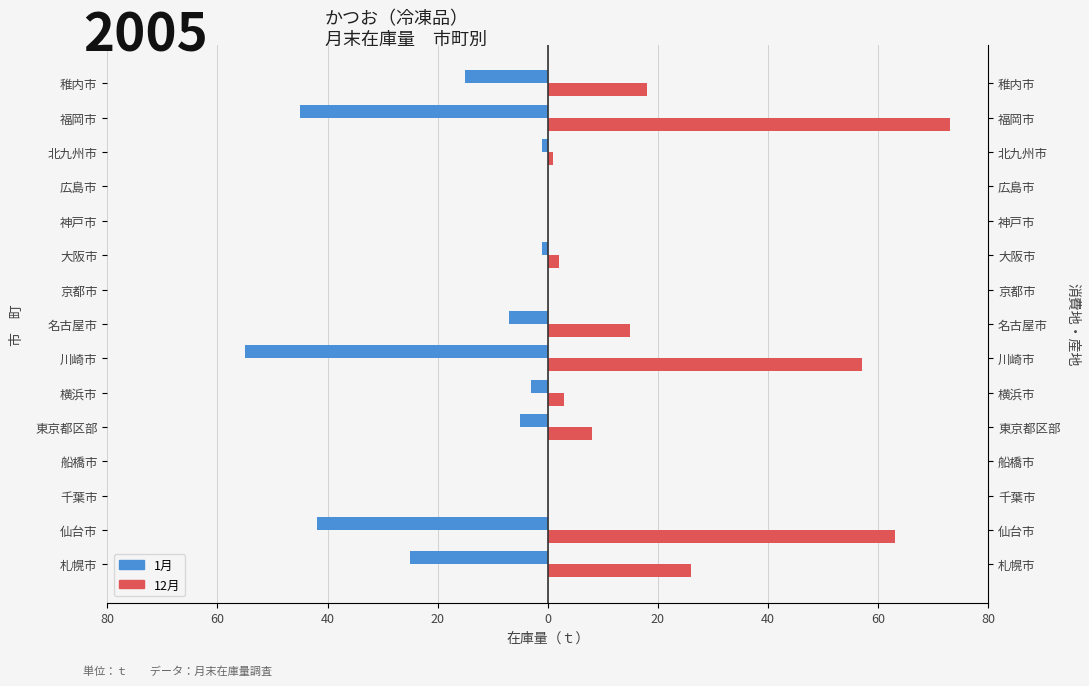

What is the sum of all 1月 values?

-199